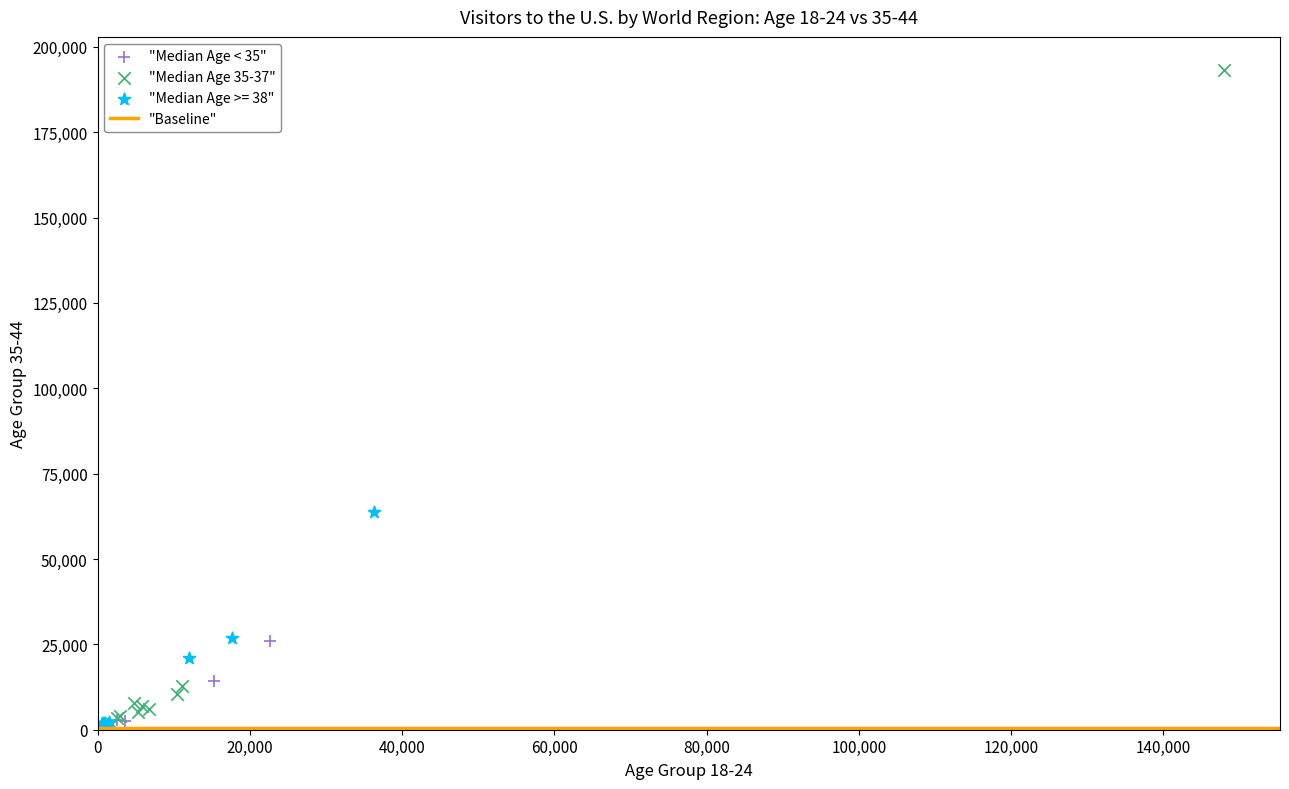

Which series reaches the maximum Y coordinate?

"Median Age 35-37"